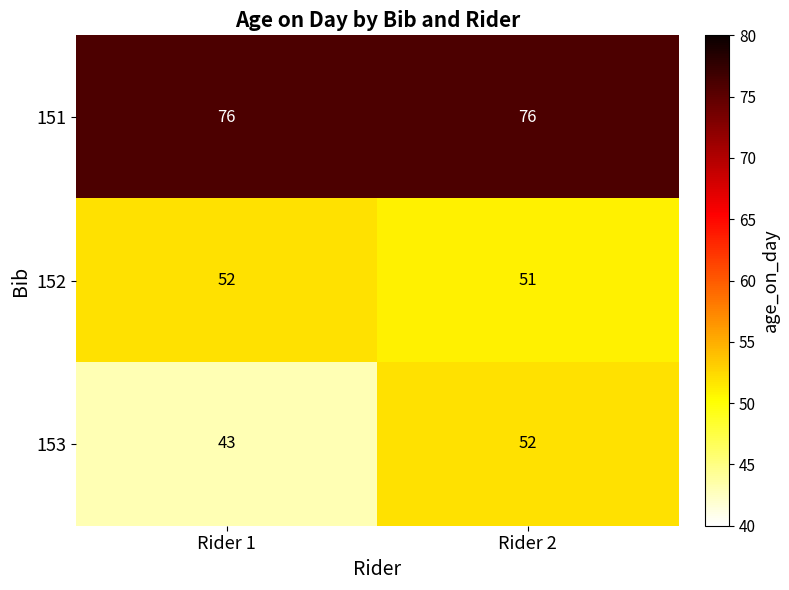

Which series has the largest total across all categories?

151